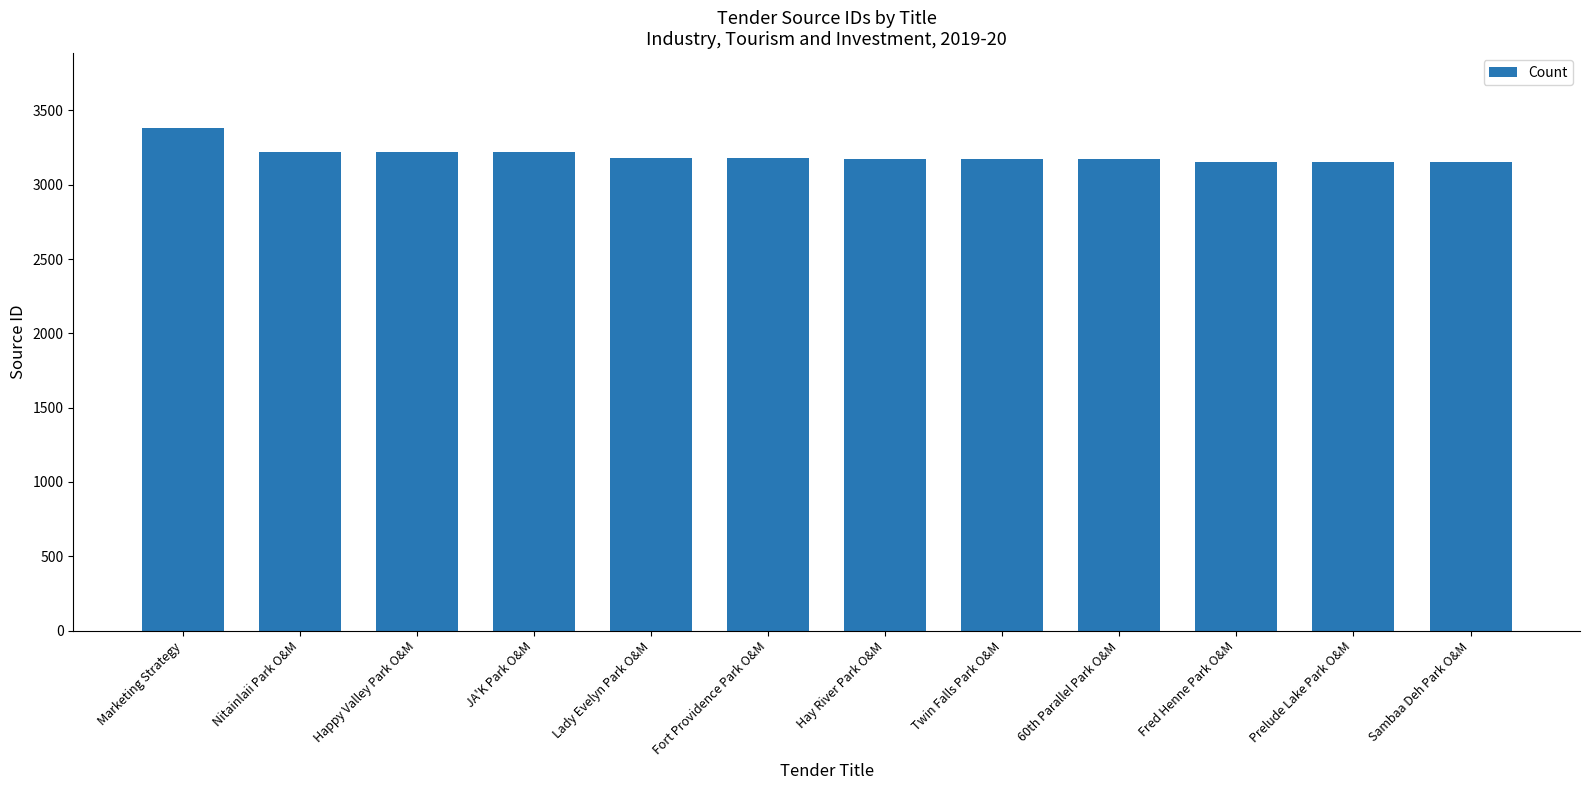

What is the minimum value shown in the chart?

3151